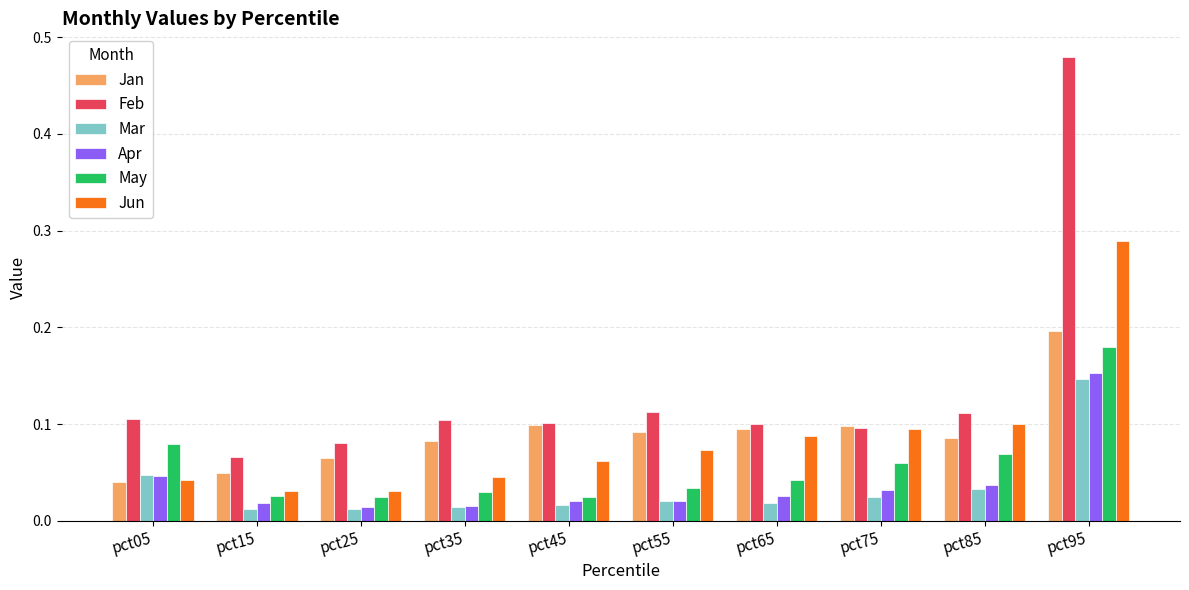

How many data points does each series have?

10